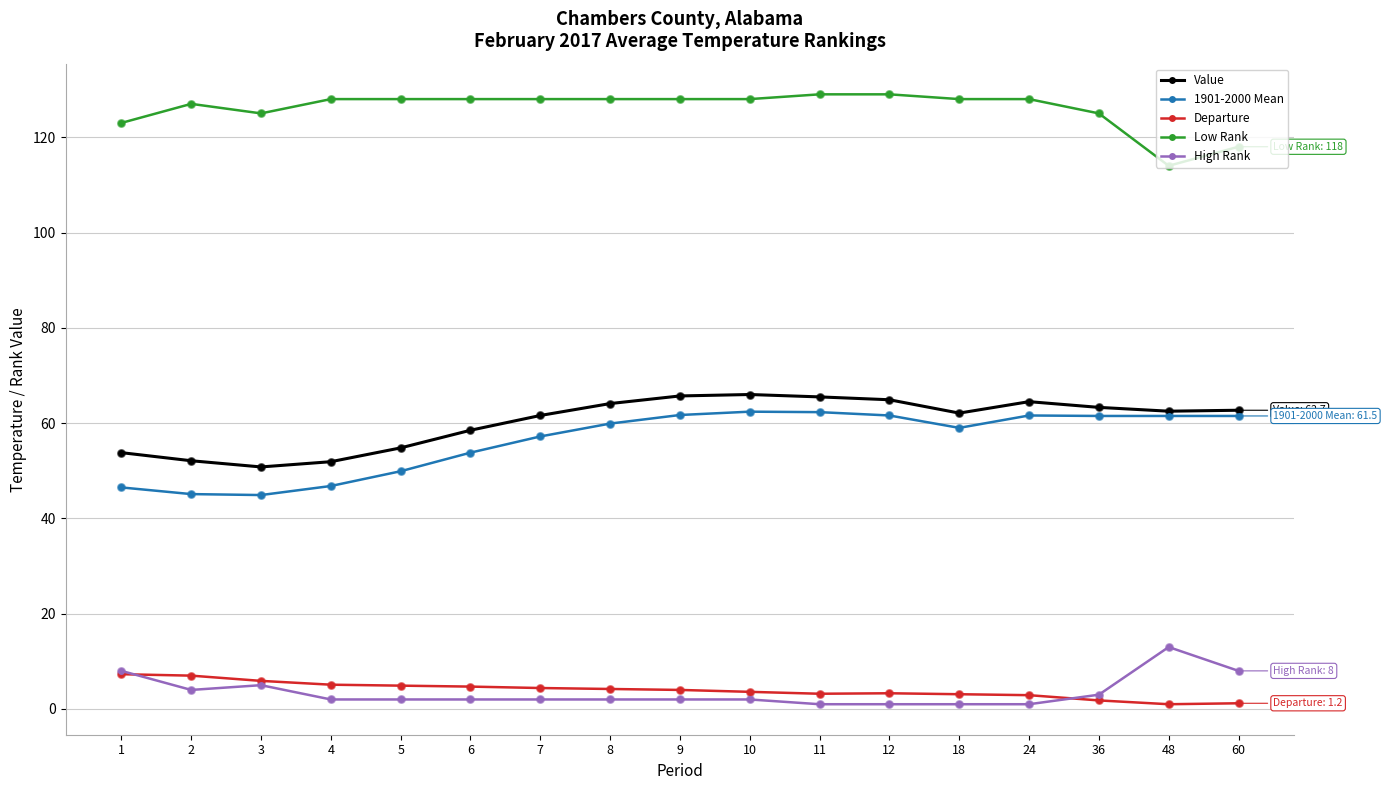

What is the difference between the highest and lowest values at 3?

120.0